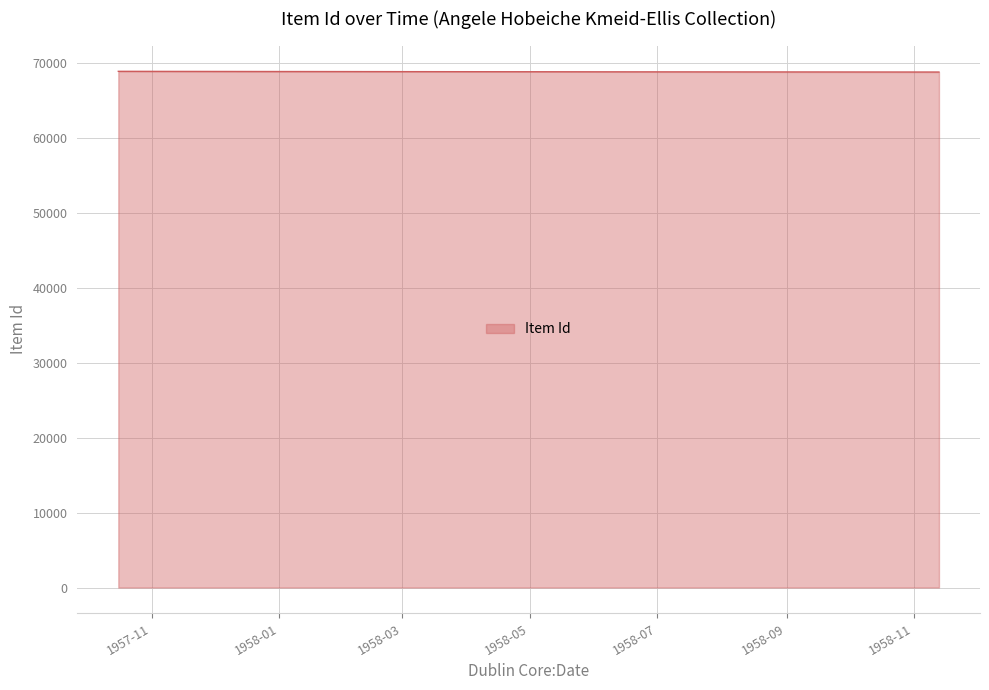

What is the maximum value shown in the chart?

68824